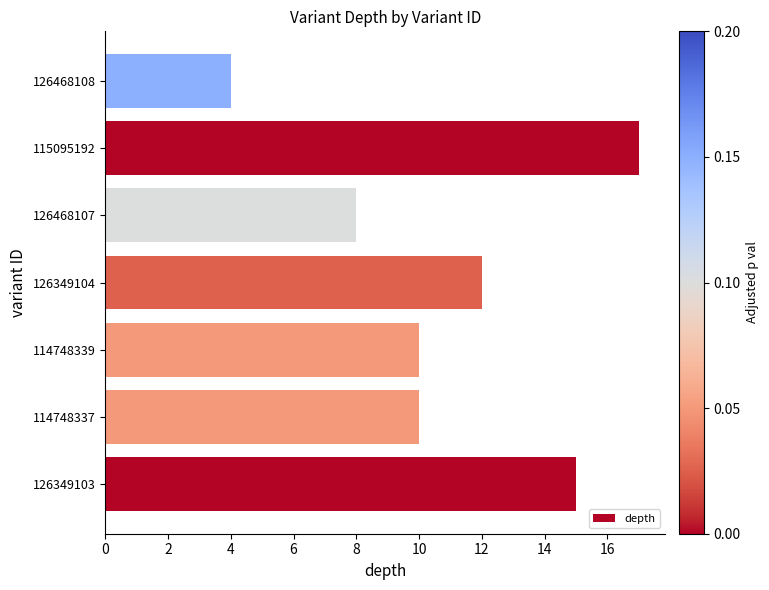

Is it true that the value at 114748337 is 10?

True